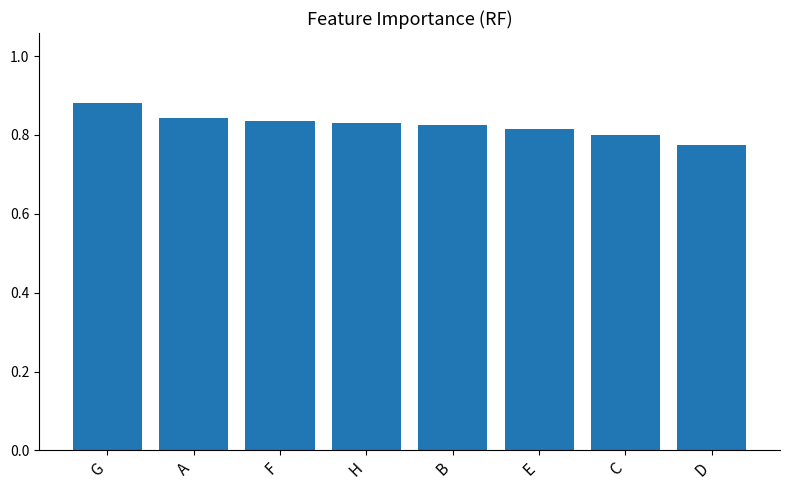

Is it true that the value at E is 0.8?

True